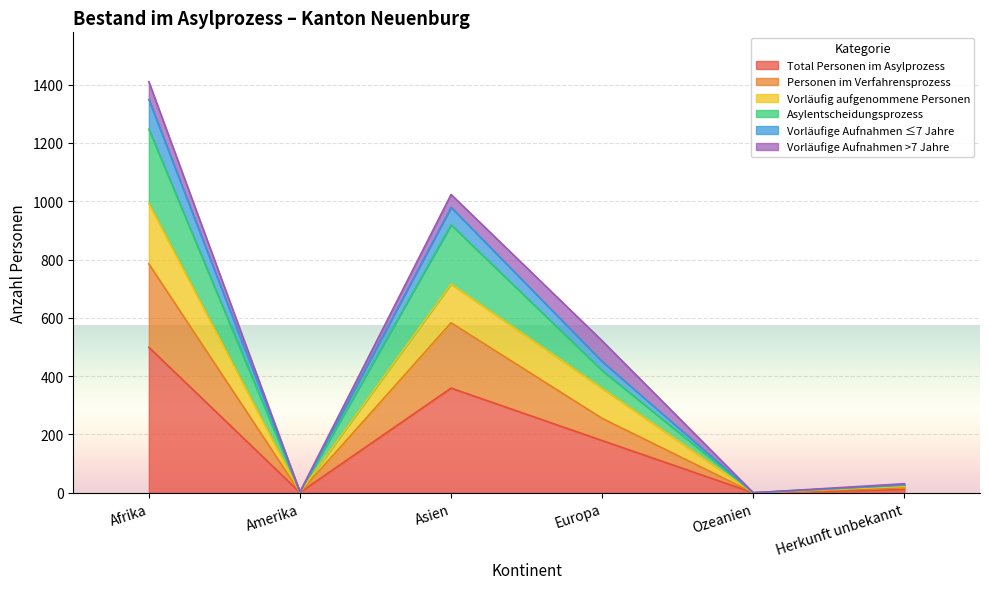

What are all the series names shown in the legend?

Total Personen im Asylprozess, Personen im Verfahrensprozess, Vorläufig aufgenommene Personen, Asylentscheidungsprozess, Vorläufige Aufnahmen ≤7 Jahre, Vorläufige Aufnahmen >7 Jahre